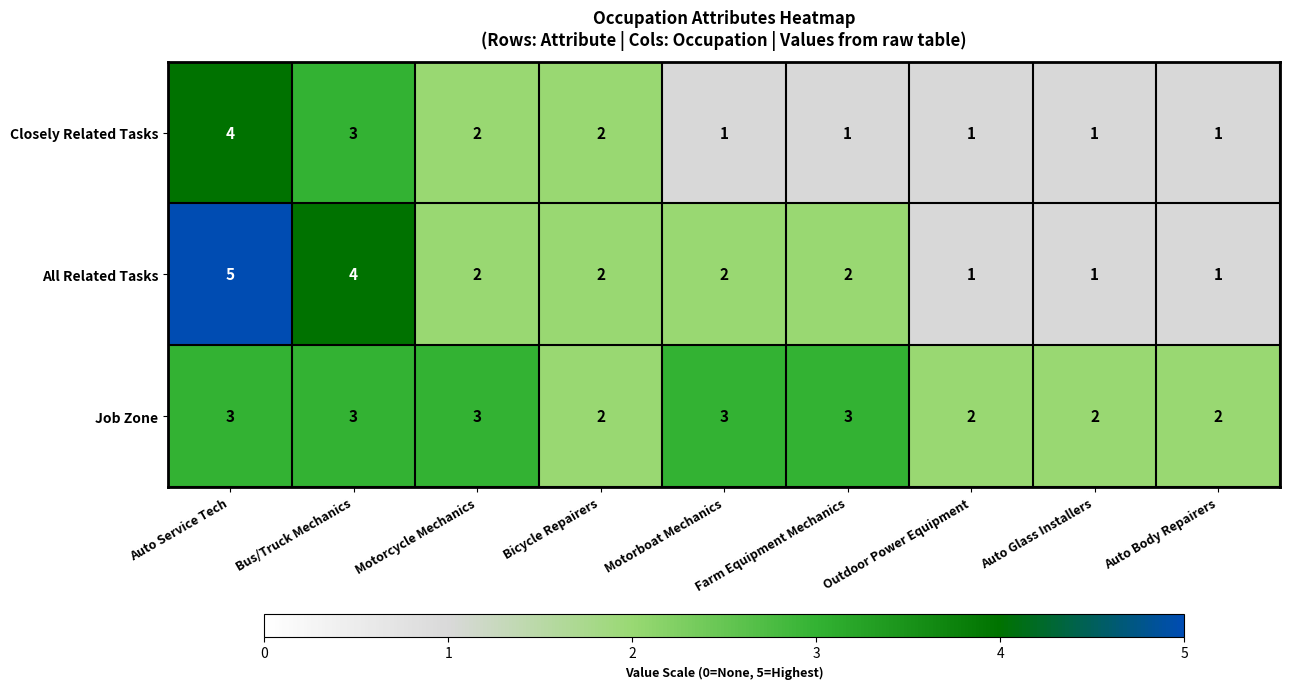

How many data points does each series have?

9